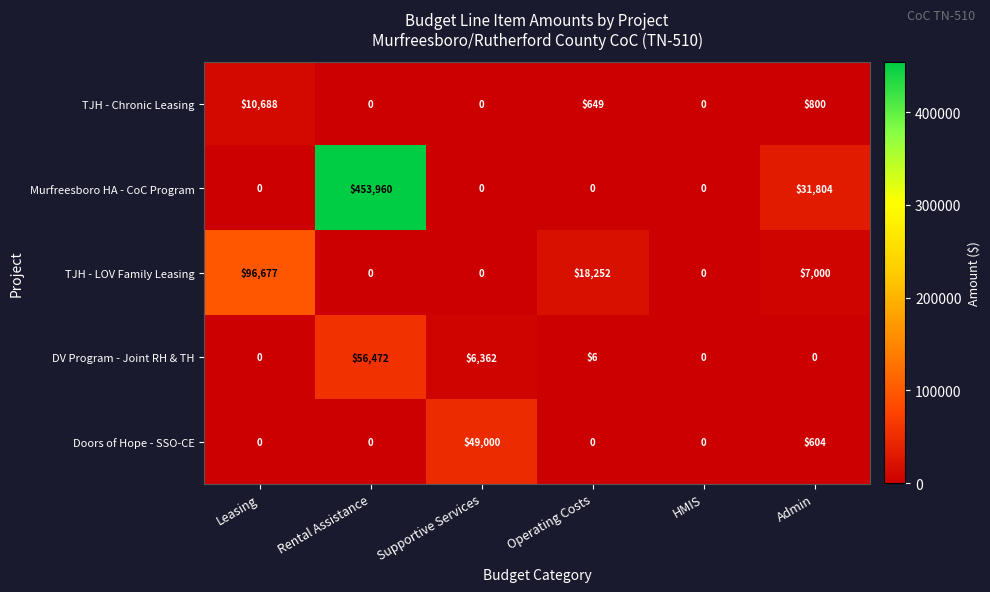

The value of Doors of Hope - SSO-CE at HMIS is 0. True or false?

True